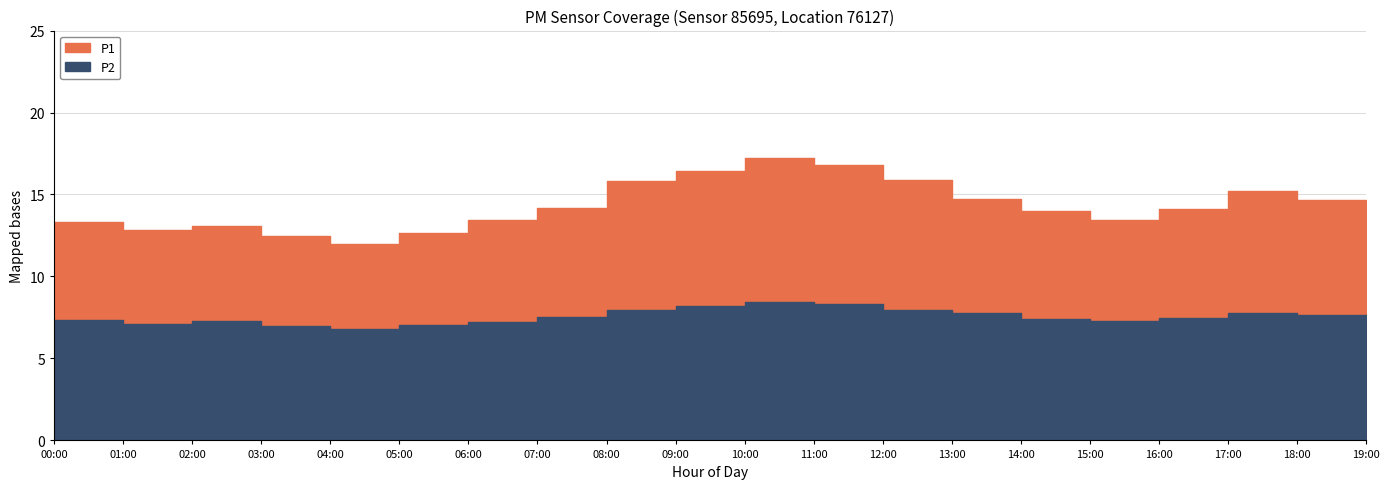

What is the sum of all P2 values?

151.0